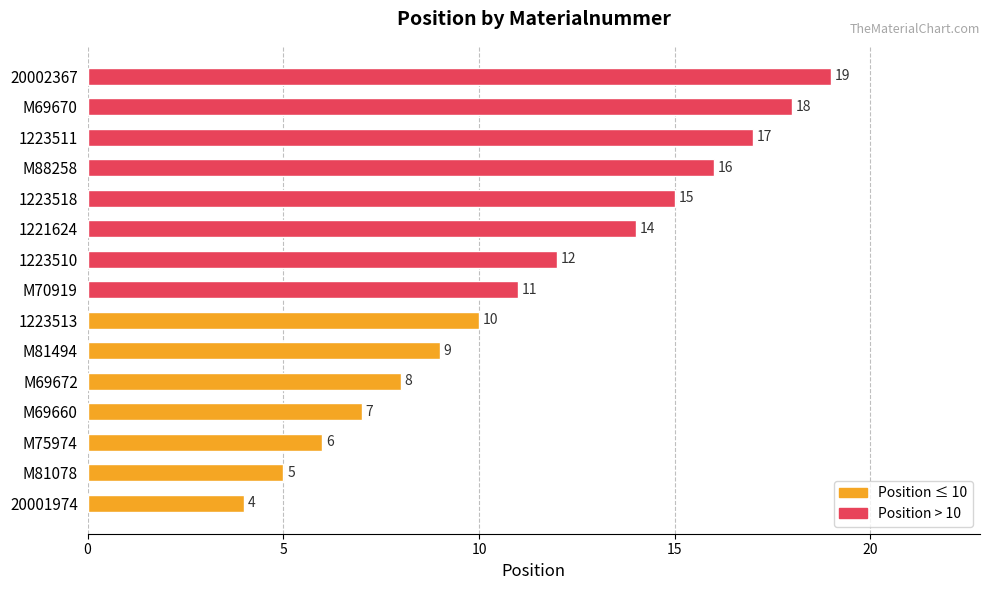

Is it true that the value at 20002367 is 19?

True